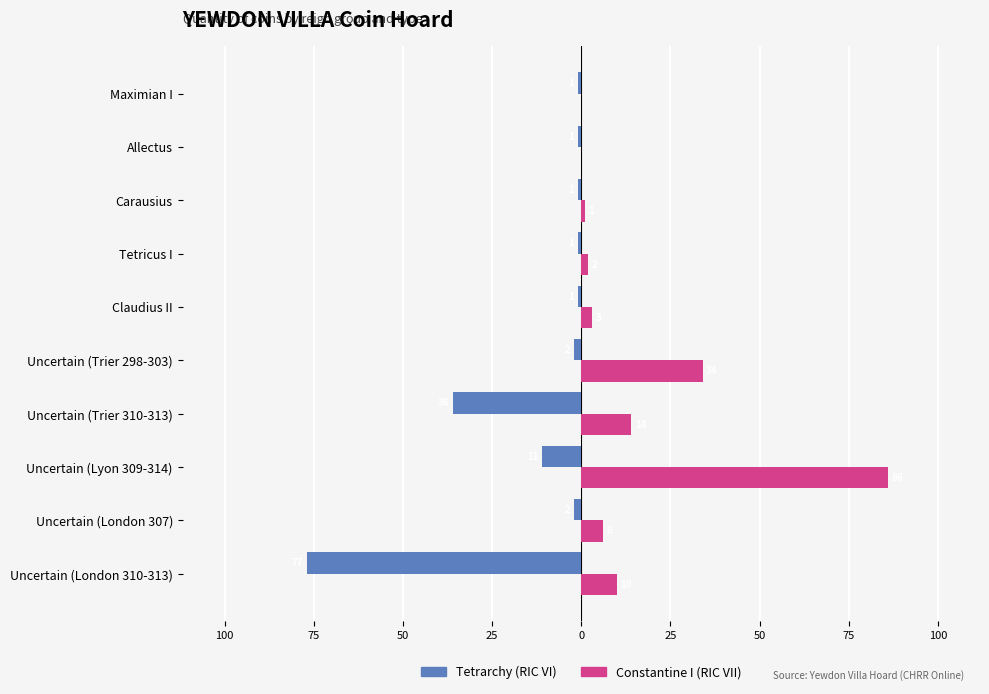

What are all the series names shown in the legend?

Tetrarchy (RIC VI), Constantine I (RIC VII)